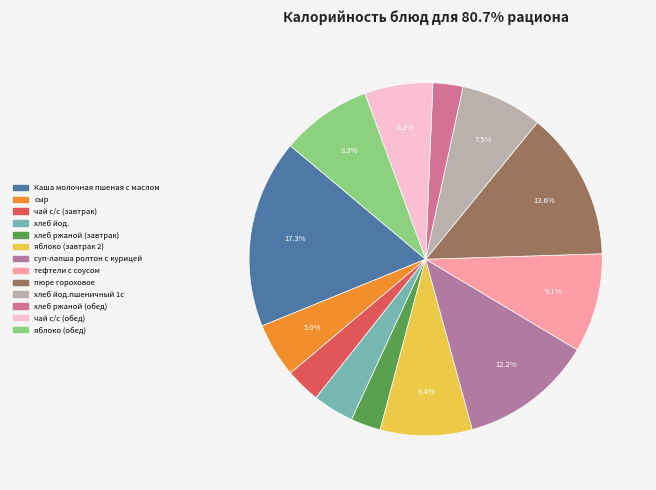

How many slices are in this pie chart?

13